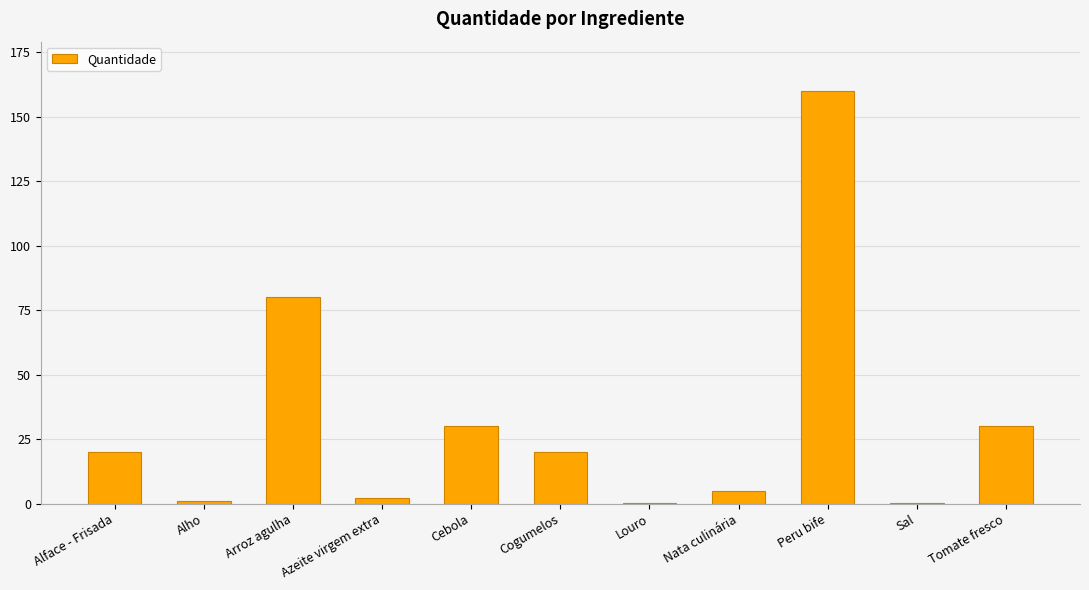

What is the sum of all values?

348.1